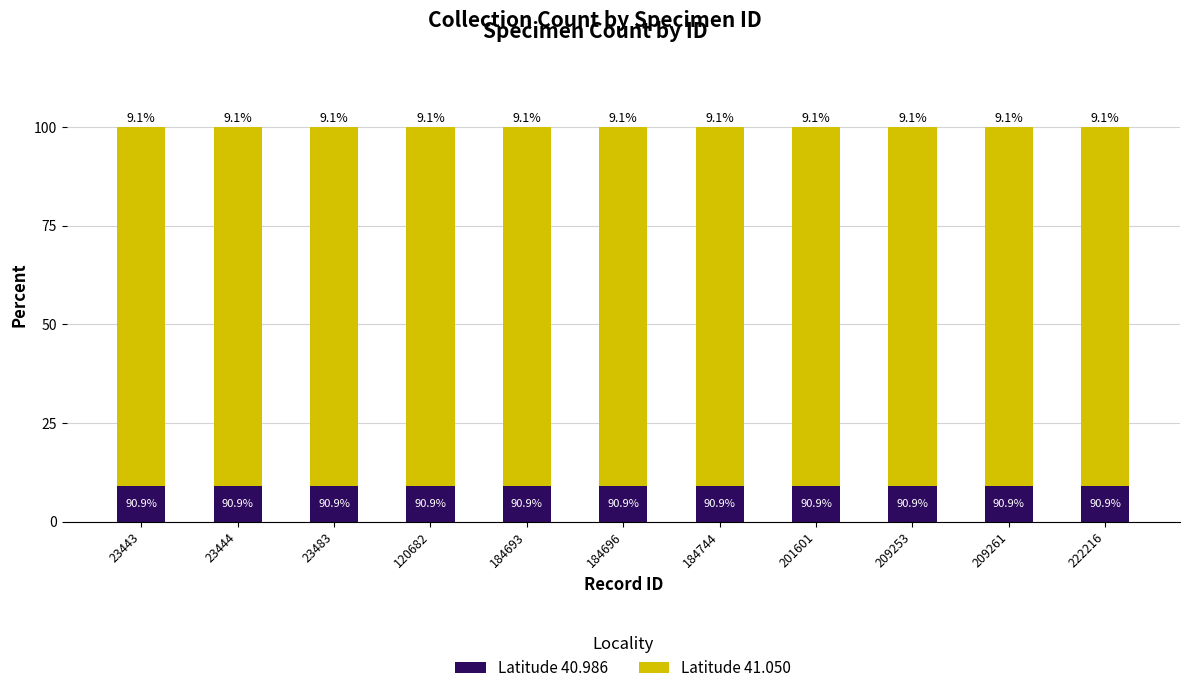

What are all the series names shown in the legend?

Latitude 40.986, Latitude 41.050